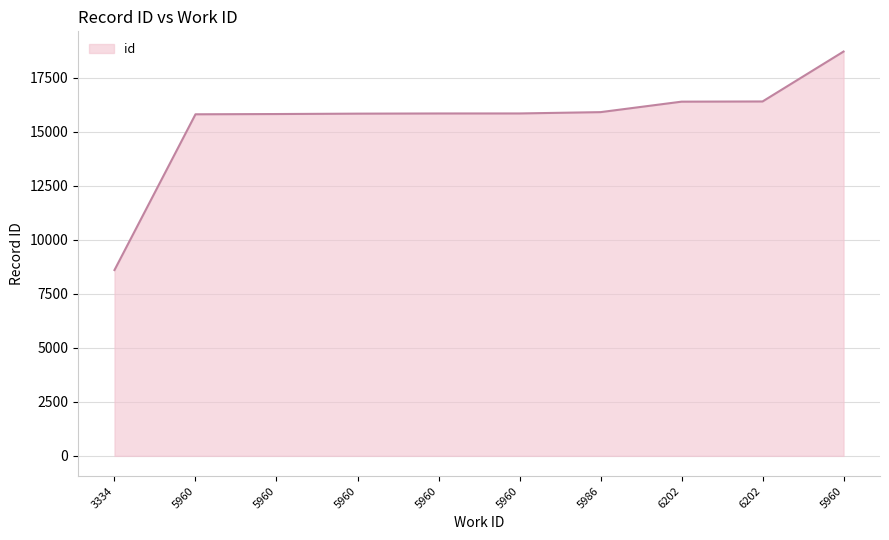

How many lines are shown in the chart?

1